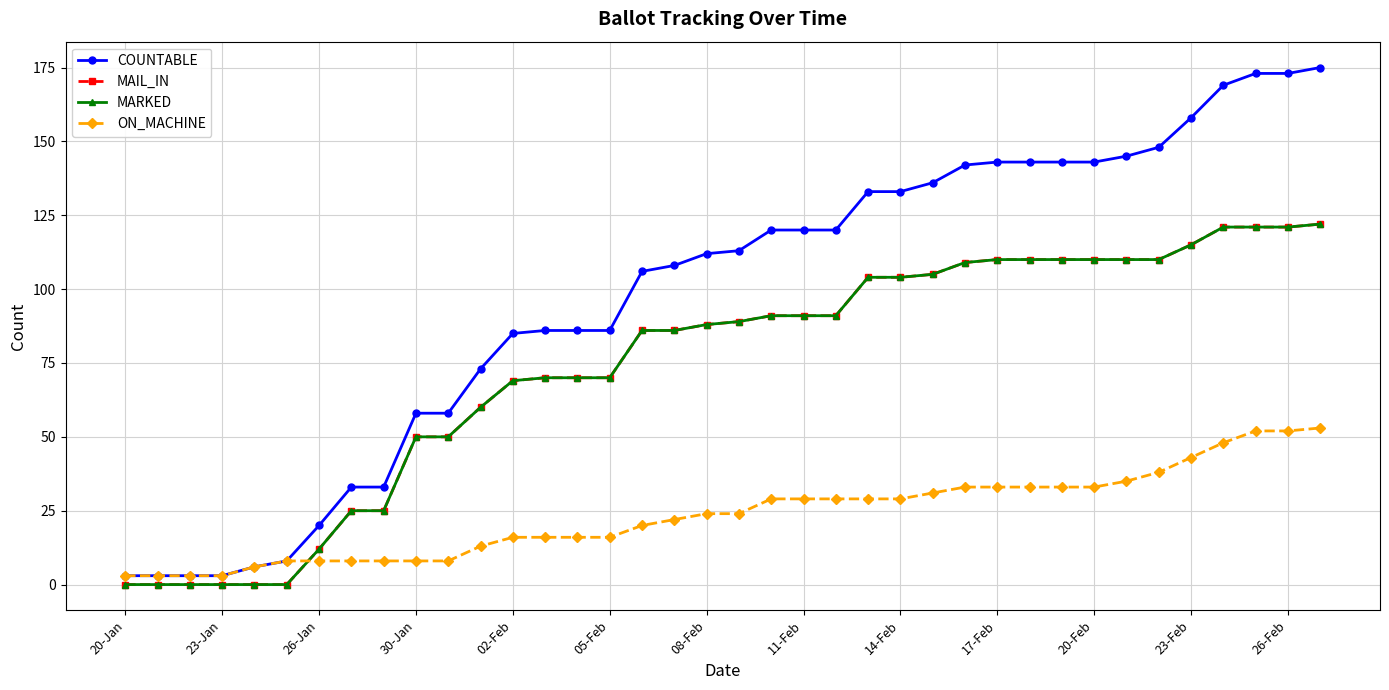

Does the chart have visible grid lines?

Yes